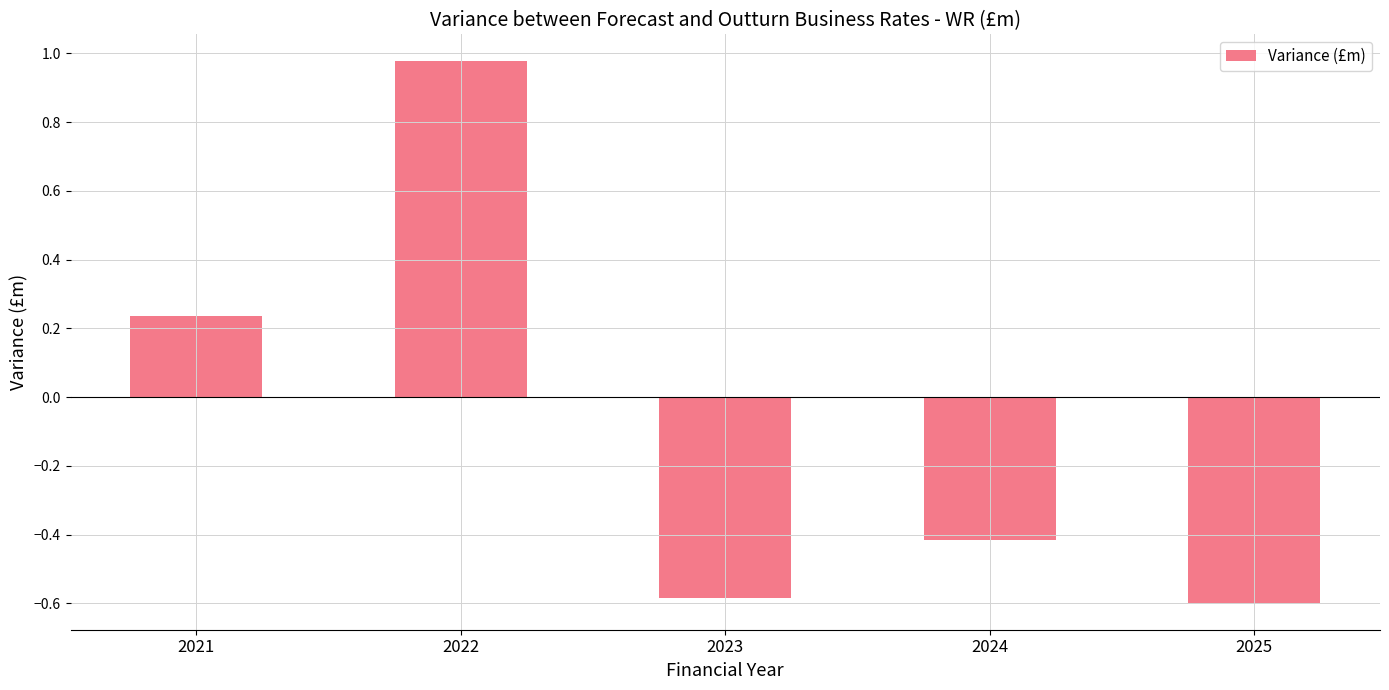

What is the value of the 4th bar from the left?

-0.4